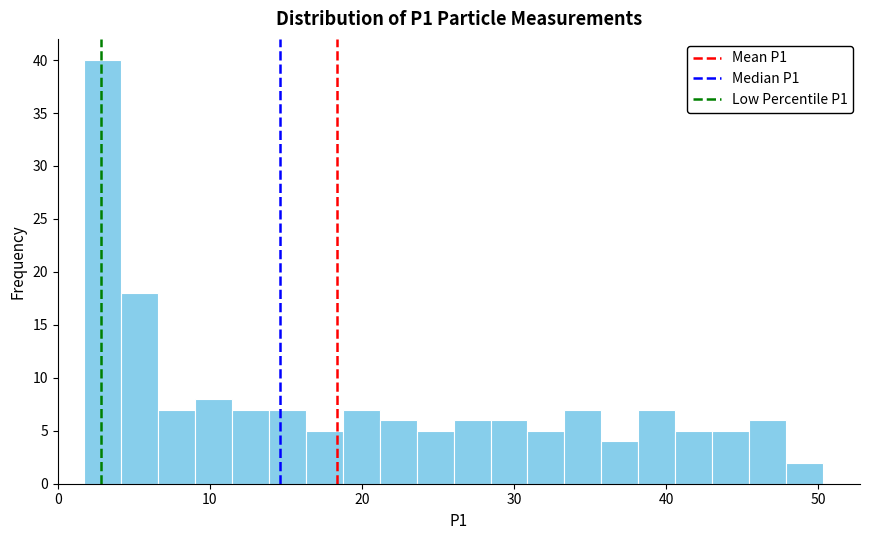

Around what value on the x-axis is the tallest bar? Give the approximate position of its centre, as read against the axis.

3